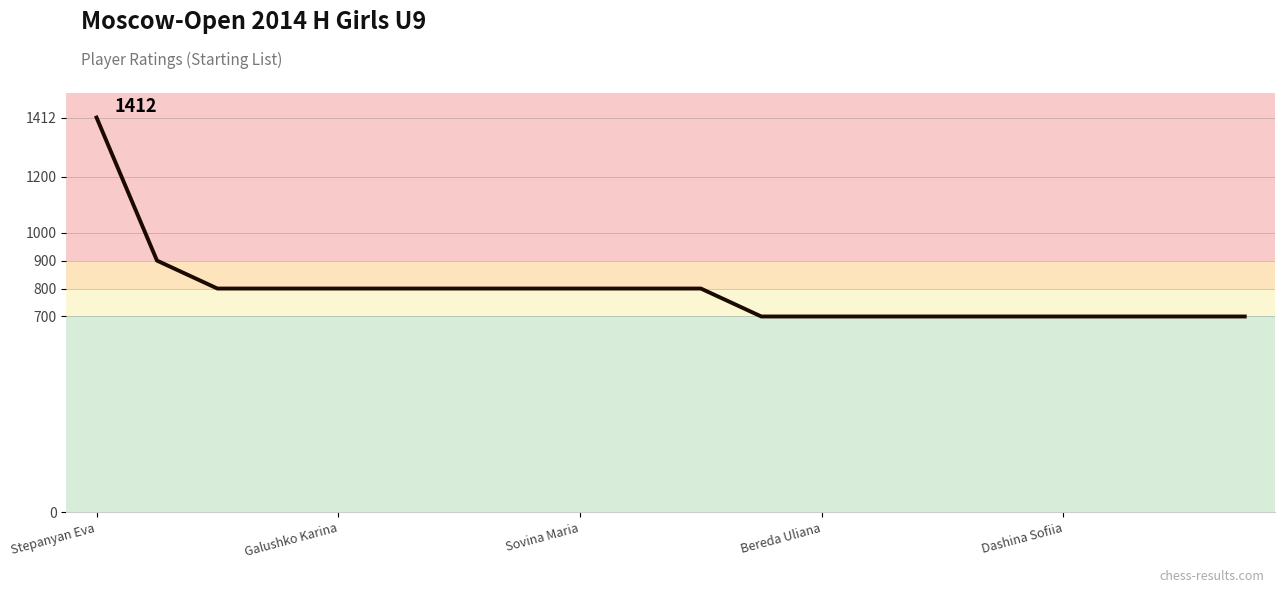

What is the difference between the maximum and minimum values?

712